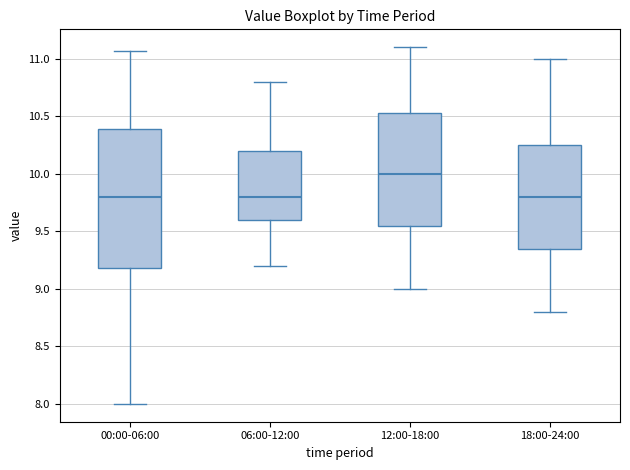

Which box is the tallest, from its lower edge to its upper edge?

00:00-06:00